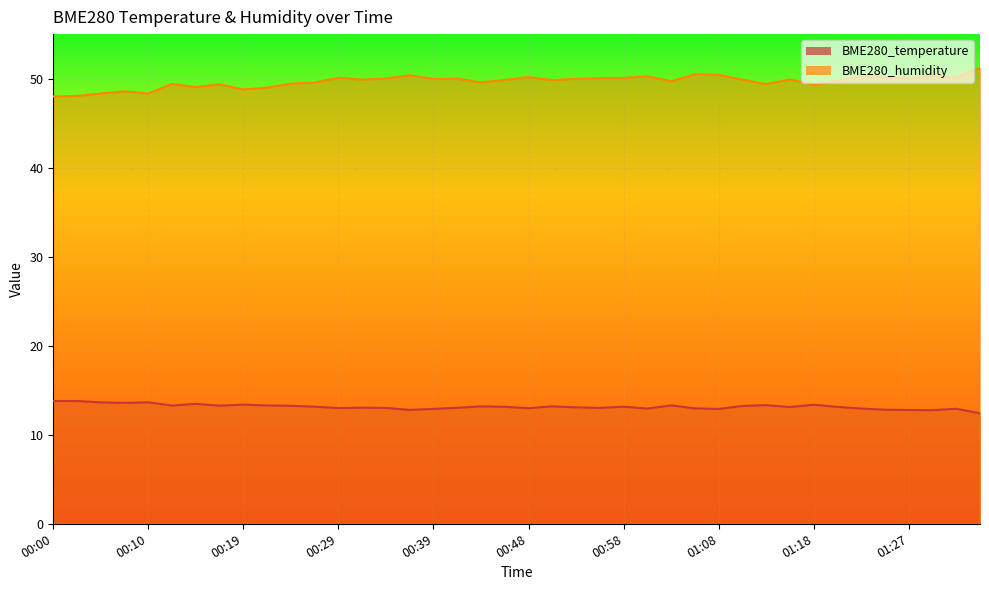

Is it true that BME280_temperature equals 3.6 at 00:17?

False